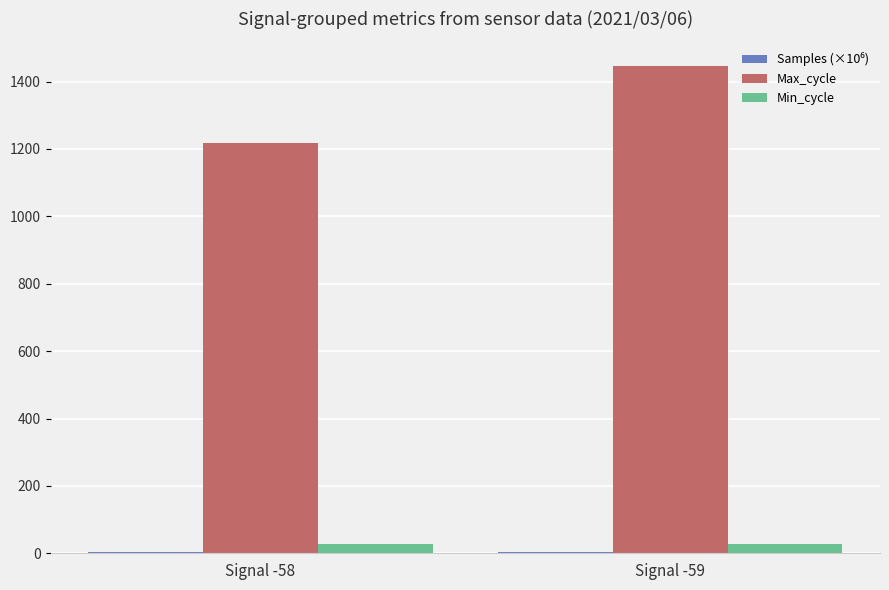

Which series has the largest total across all categories?

Max_cycle